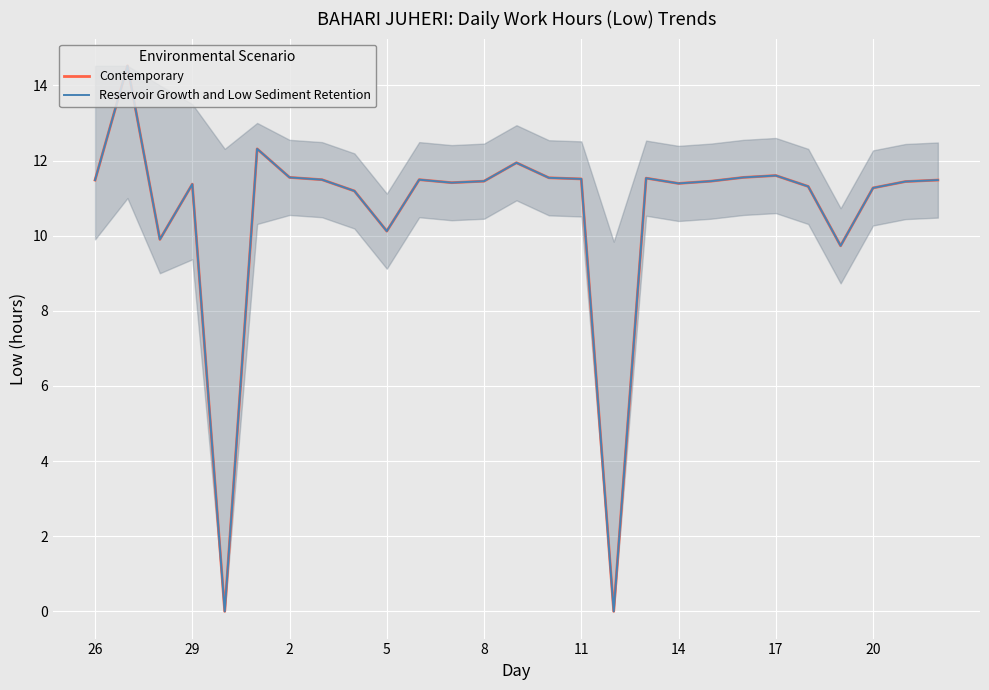

What is the value of the Reservoir Growth and Low Sediment Retention point at the 27th from the left?

11.5